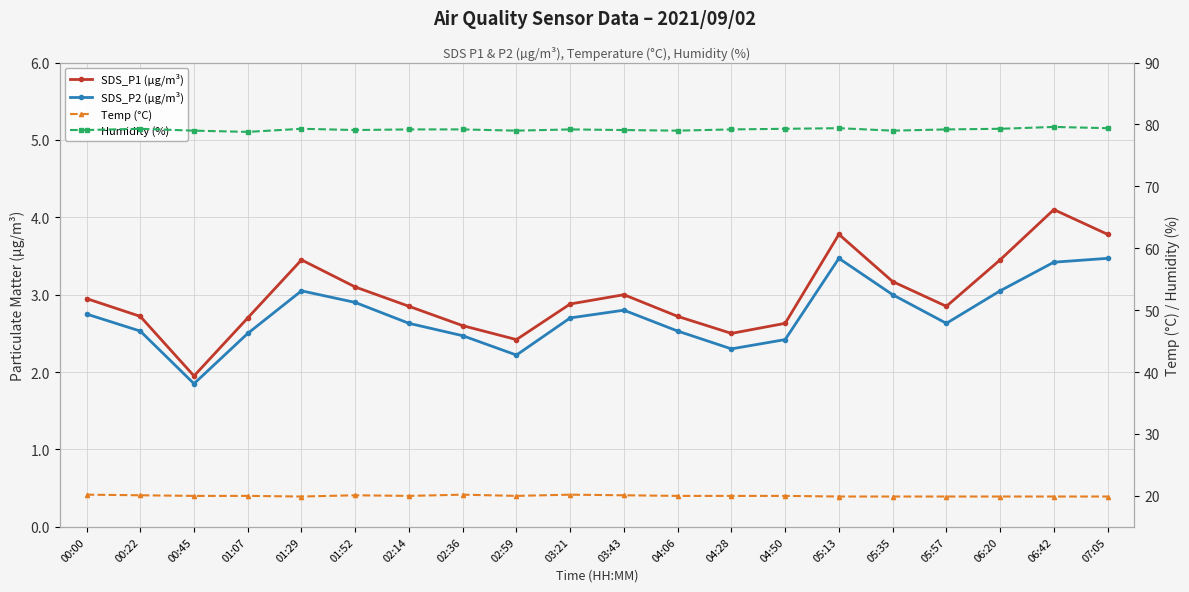

What is the approximate value of SDS_P1 (µg/m³) at 02:14?

2.9